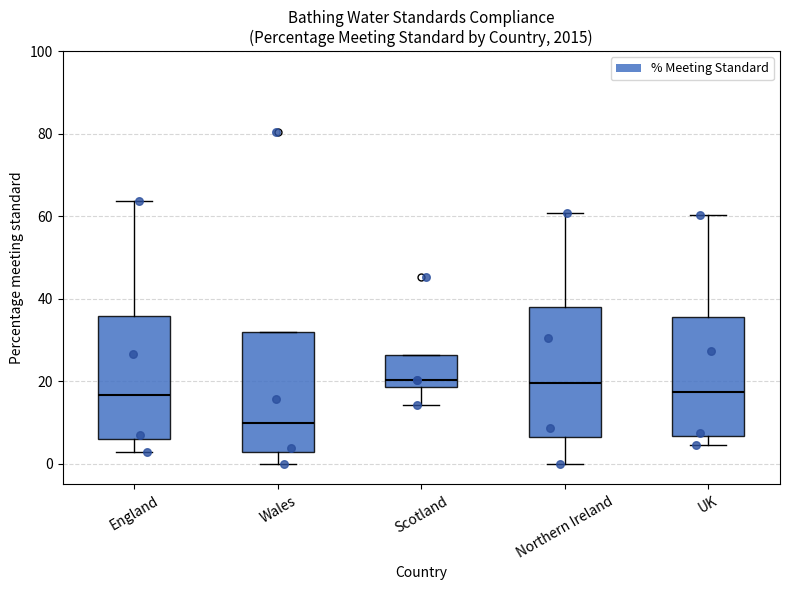

Where is the upper edge of the box for Scotland on the y-axis? The values are not printed on the chart, so give them approximately, as read against the axis.

26